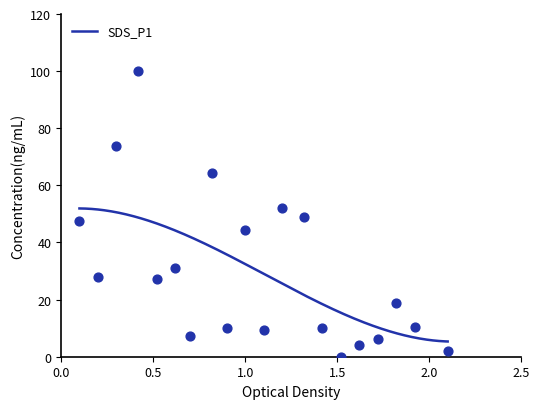

What is the lowest value of the SDS_P1 series?

5.3